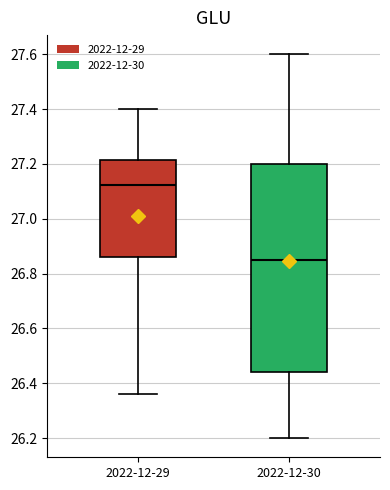

Where does the lower whisker of the box for 2022-12-29 end on the y-axis? The values are not printed on the chart, so give them approximately, as read against the axis.

26.36